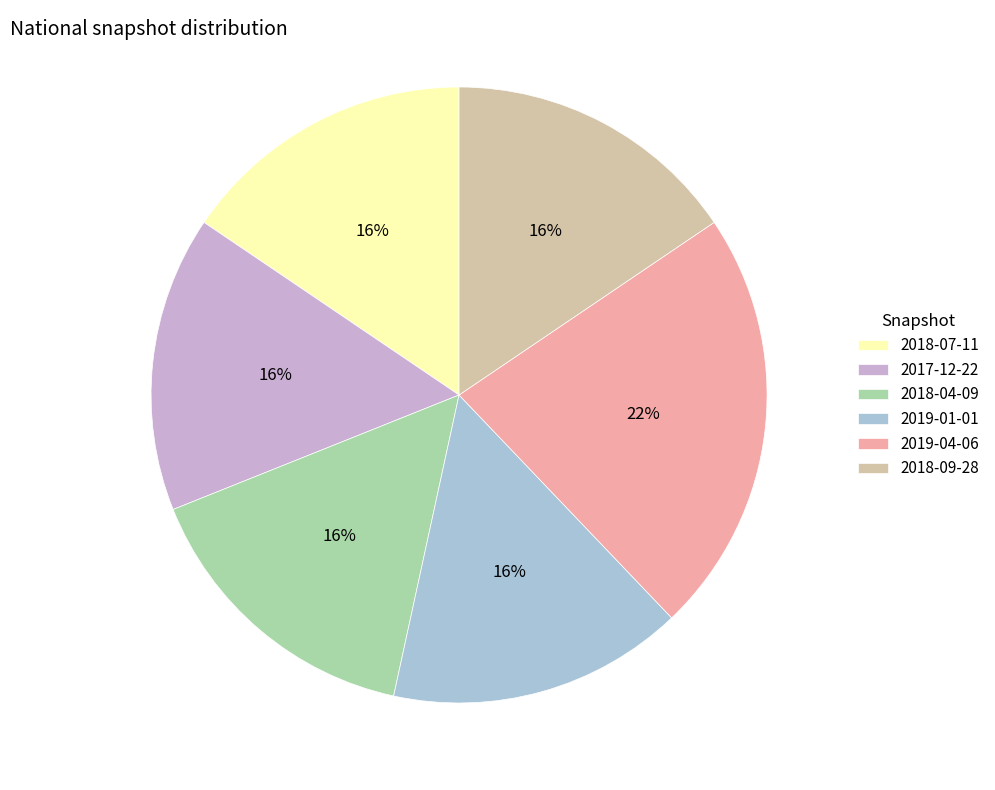

To the nearest percent, what percentage of the pie is 2019-04-06?

22%